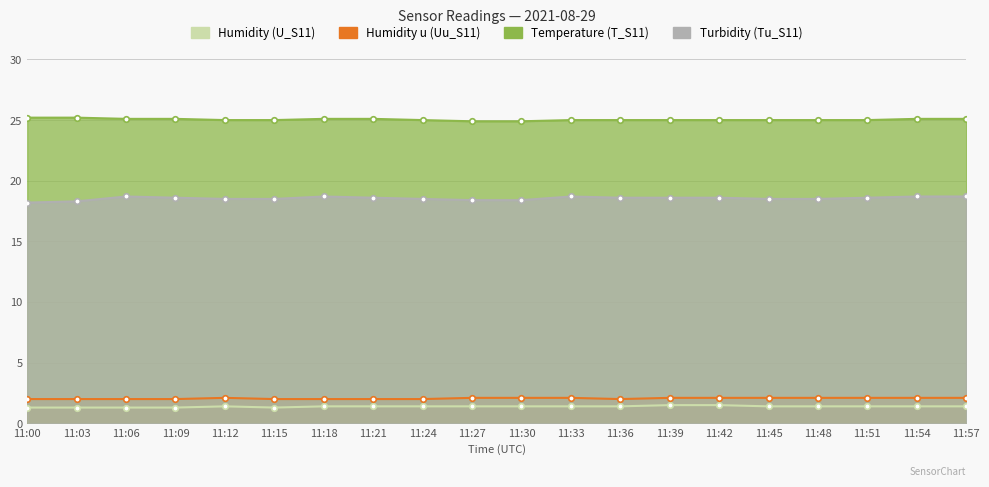

Reading left to right, extract all data points from this chart.

Tu_S11: 18.2	18.3	18.7	18.6	18.5	18.5	18.7	18.6	18.5	18.4	18.4	18.7	18.6	18.6	18.6	18.5	18.5	18.6	18.7	18.7
T_S11: 25.2	25.2	25.1	25.1	25.0	25.0	25.1	25.1	25.0	24.9	24.9	25.0	25.0	25.0	25.0	25.0	25.0	25.0	25.1	25.1
Uu_S11: 2.0	2.0	2.0	2.0	2.1	2.0	2.0	2.0	2.0	2.1	2.1	2.1	2.0	2.1	2.1	2.1	2.1	2.1	2.1	2.1
U_S11: 1.3	1.3	1.3	1.3	1.4	1.3	1.4	1.4	1.4	1.4	1.4	1.4	1.4	1.5	1.5	1.4	1.4	1.4	1.4	1.4